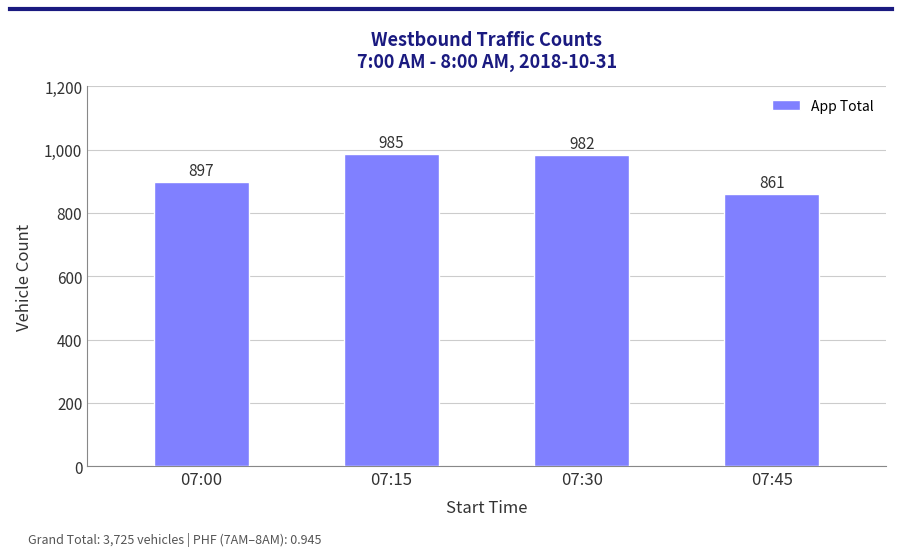

Between 07:45 and 07:30, which is larger?

07:30